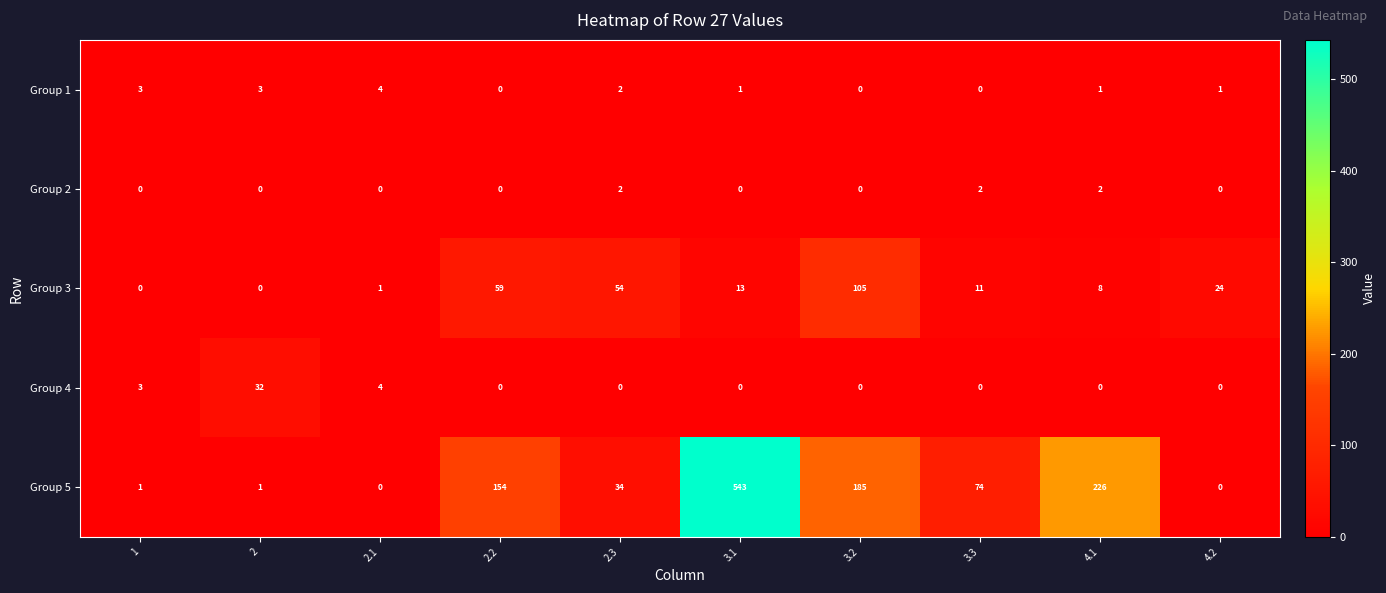

At which category is the sum across all series the highest?

3.1